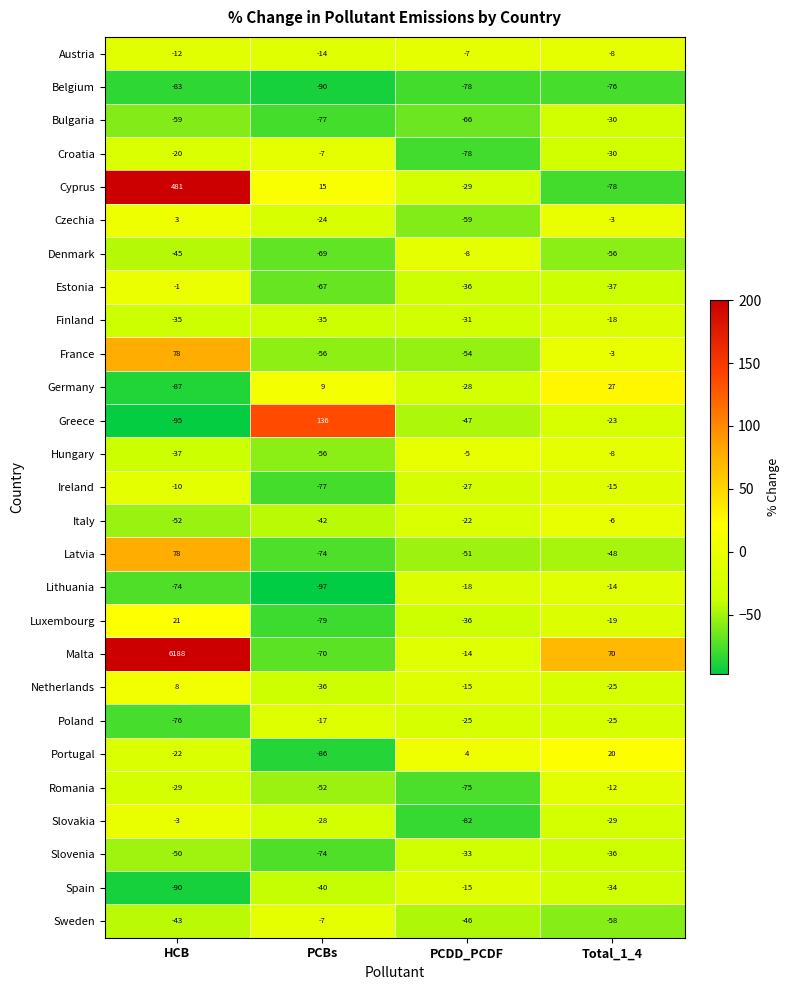

What is the difference between the maximum and minimum values in the Romania series?

63